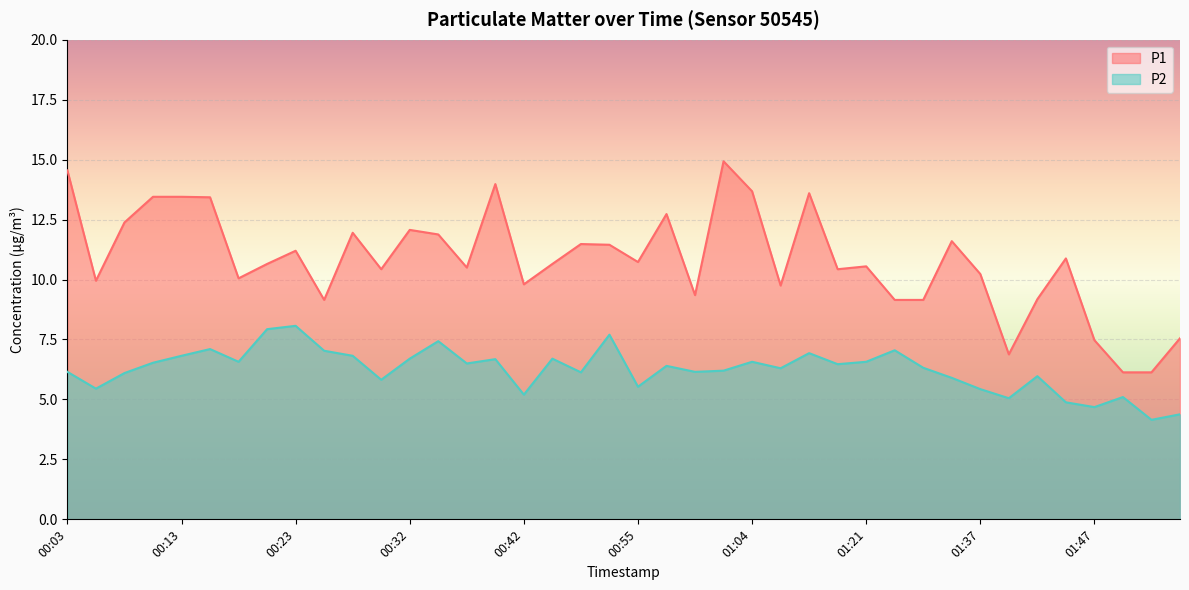

True or false: P1 and P2 intersect in this chart.

False